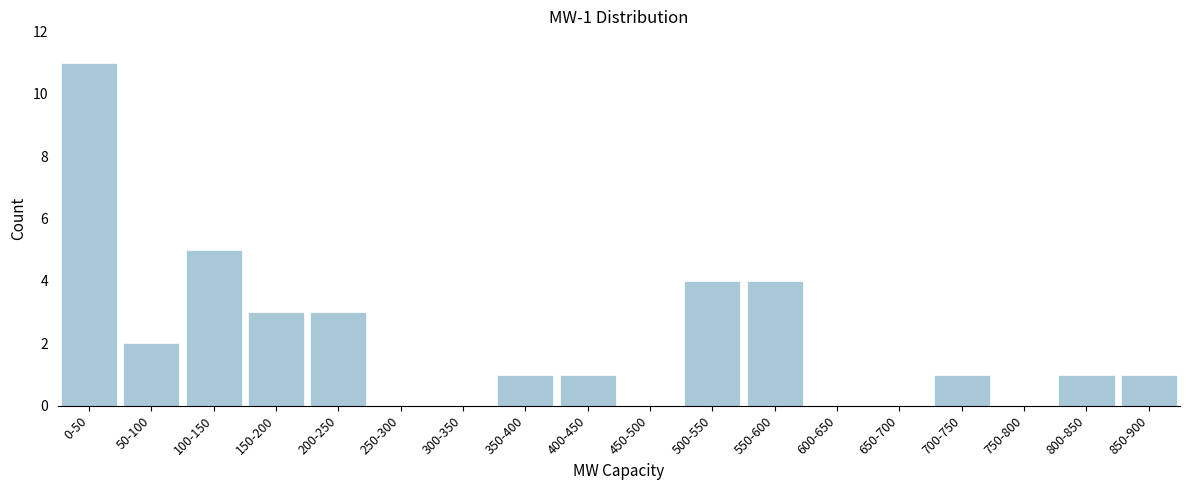

Reading right to left, extract all data points from this chart.

850-900=1	800-850=1	750-800=0	700-750=1	650-700=0	600-650=0	550-600=4	500-550=4	450-500=0	400-450=1	350-400=1	300-350=0	250-300=0	200-250=3	150-200=3	100-150=5	50-100=2	0-50=11